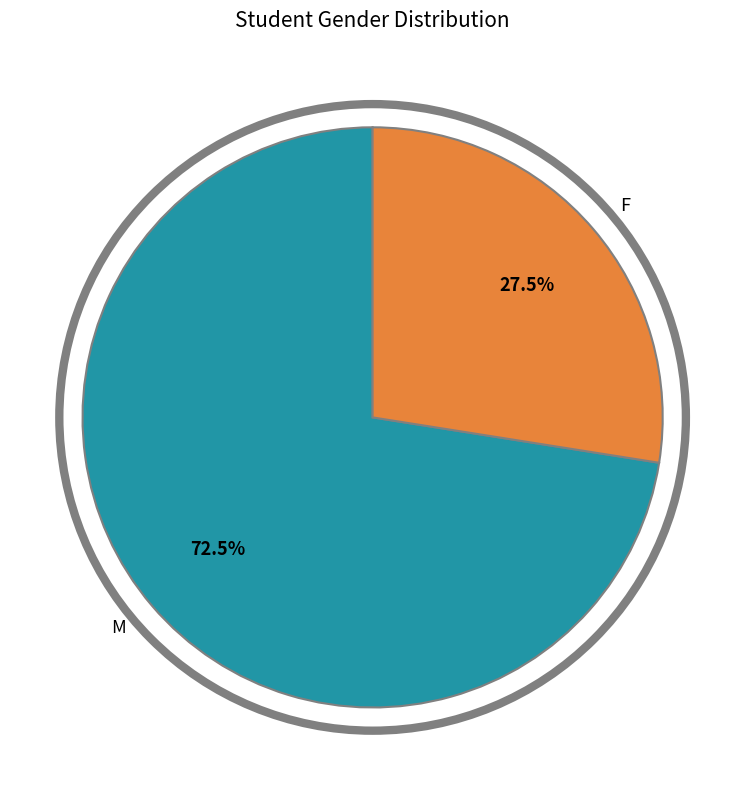

What is the ratio of the value at M to the value at F?

2.6